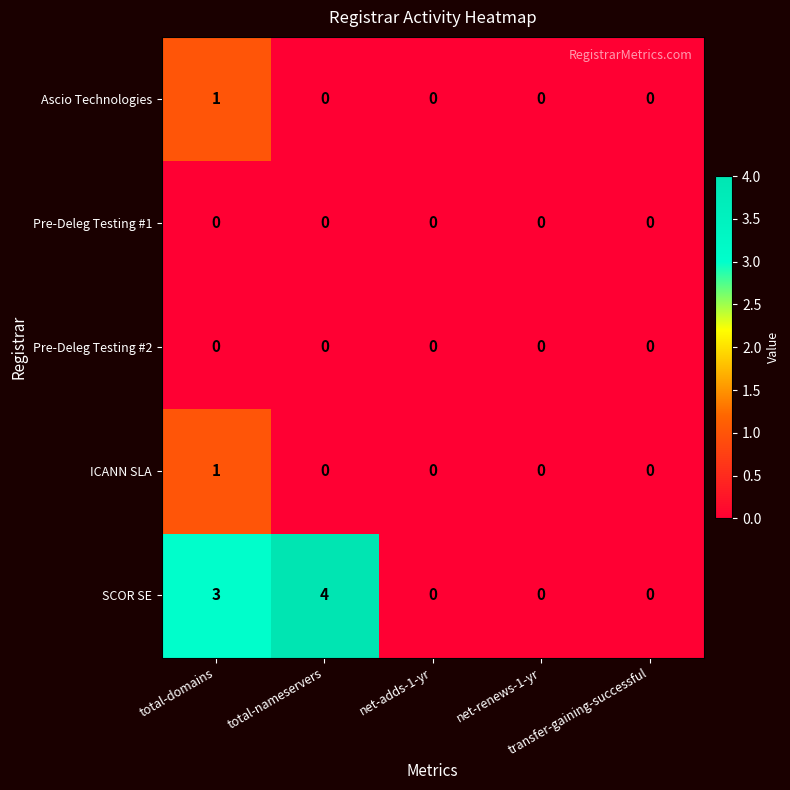

What is the maximum value shown in the chart?

4